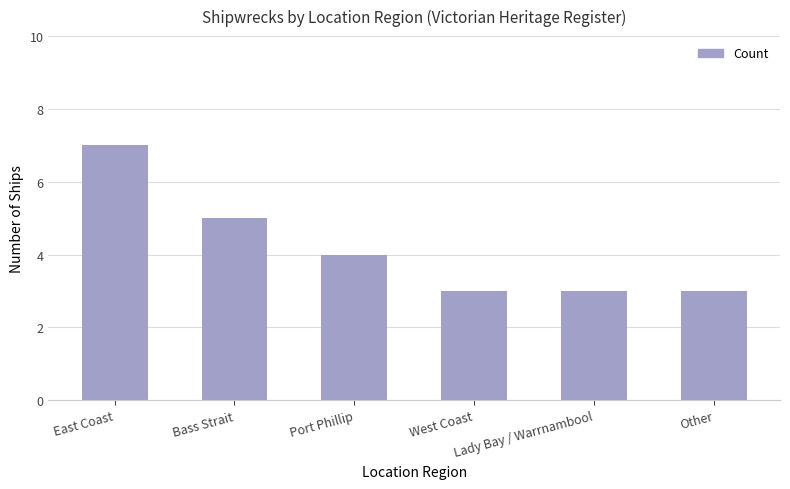

How many bars are there in total?

6